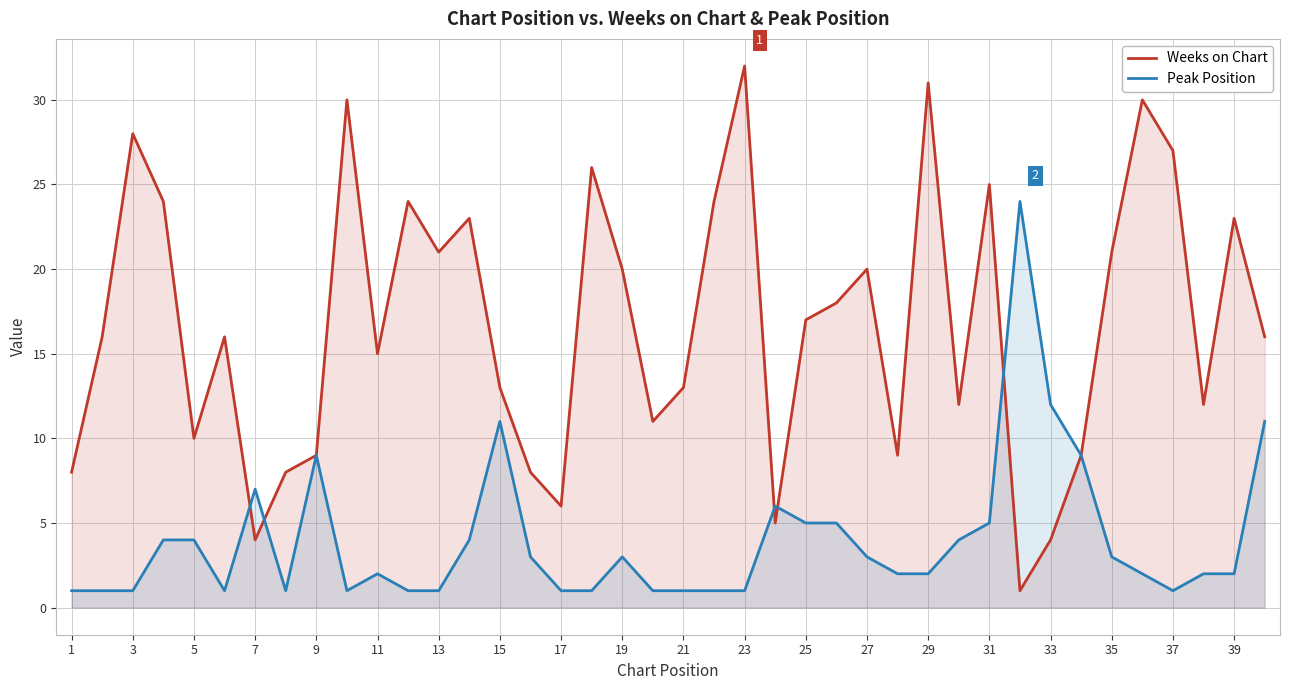

Which label corresponds to the largest value in the chart?

23